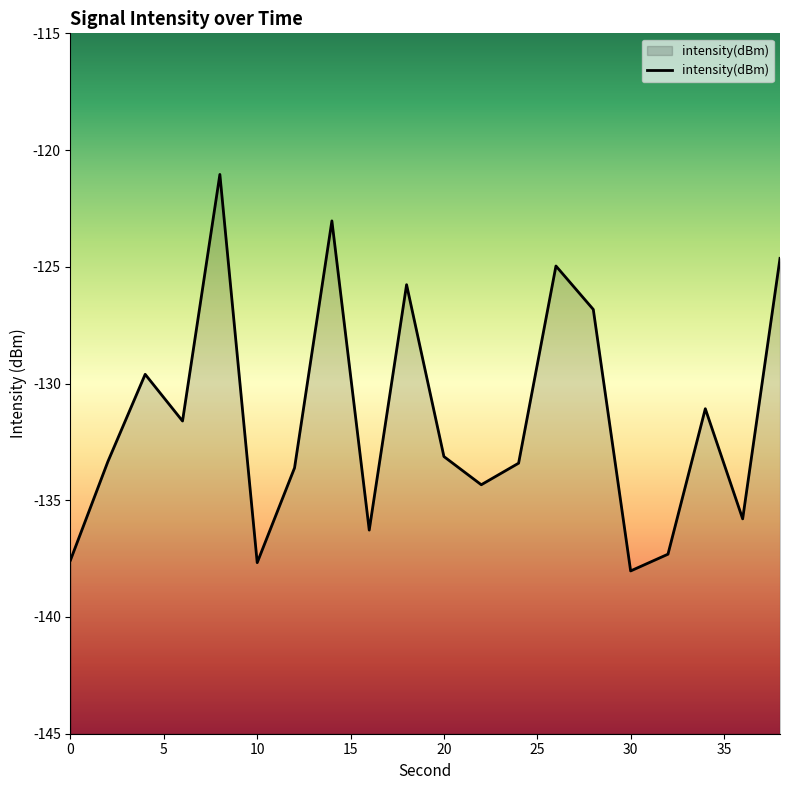

How many points are higher than both their immediate neighbors (excluding endpoints)?

6